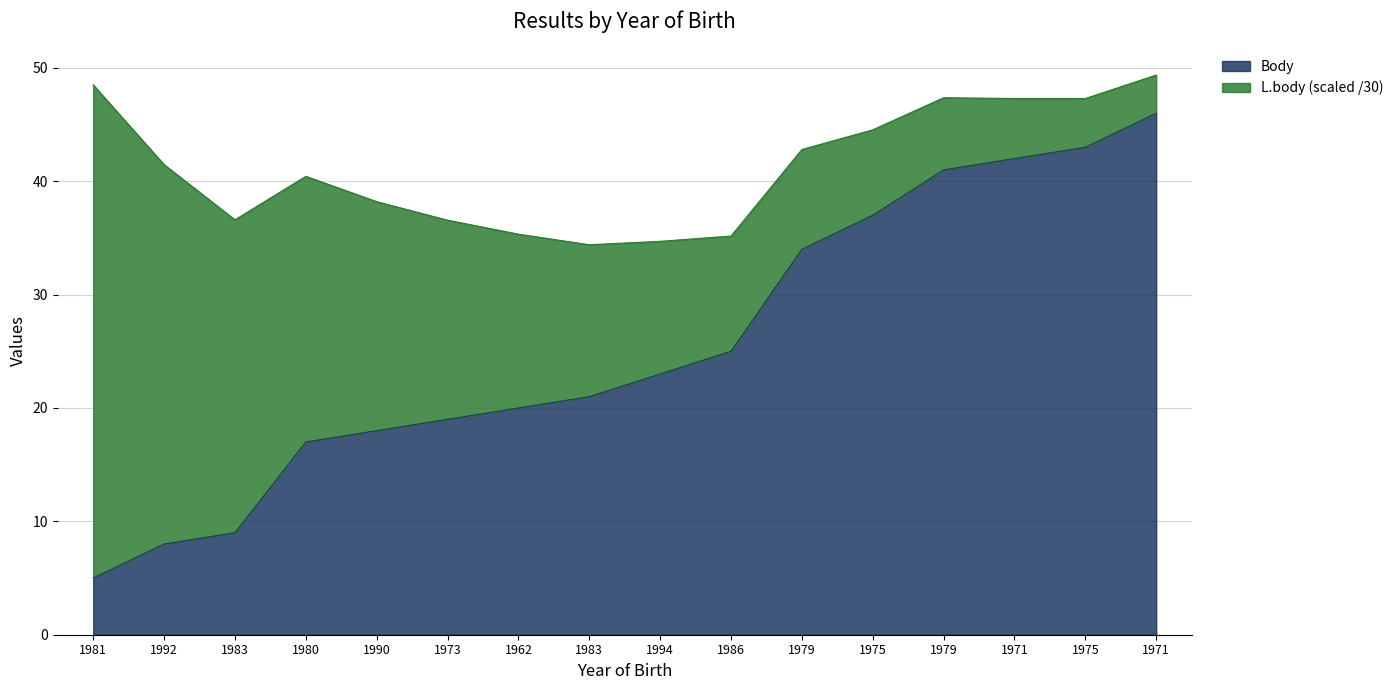

Rank the categories by value from highest to lowest.

1971, 1975, 1971, 1979, 1975, 1979, 1986, 1994, 1983, 1962, 1973, 1990, 1980, 1983, 1992, 1981